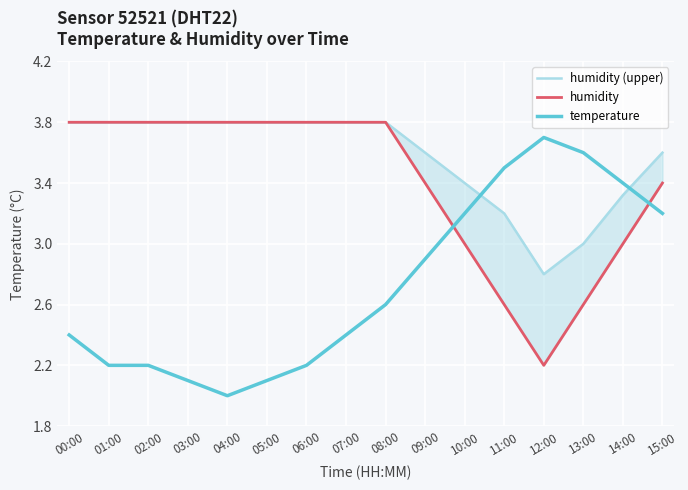

Is the value of temperature at 03:00 greater than the value of humidity (upper) at 05:00?

No